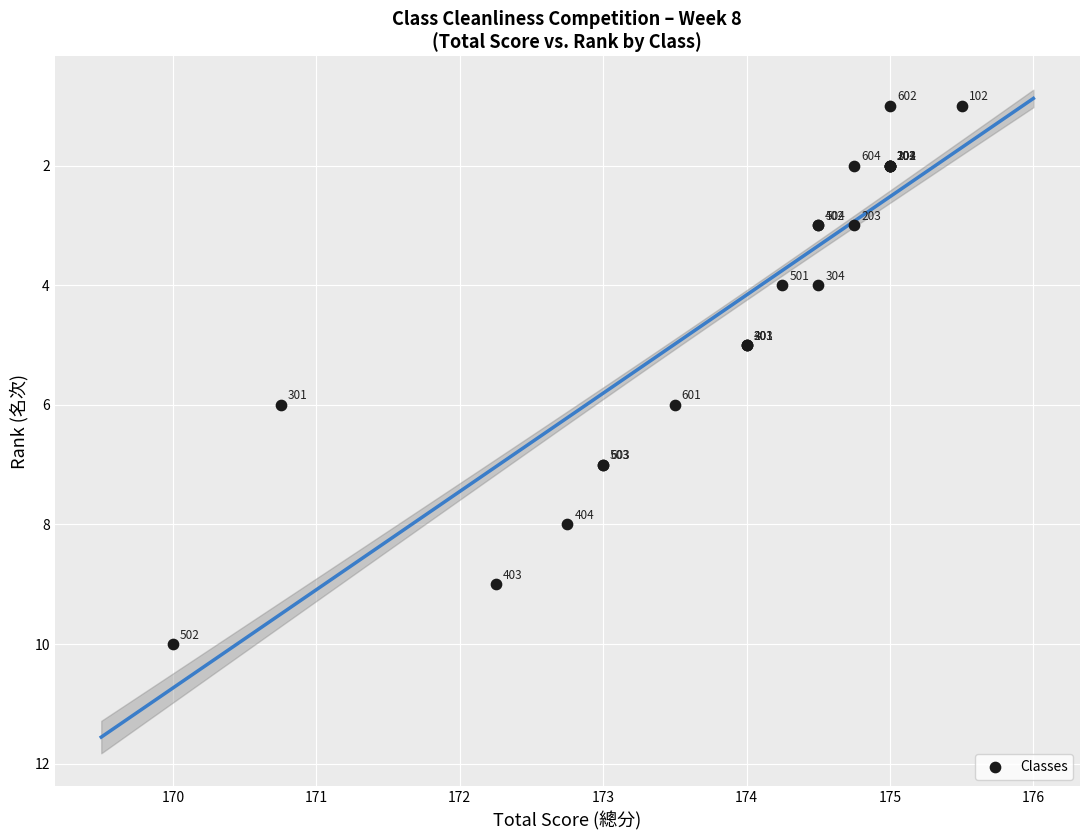

What Y value in the scatter plot is closest to 5?

5